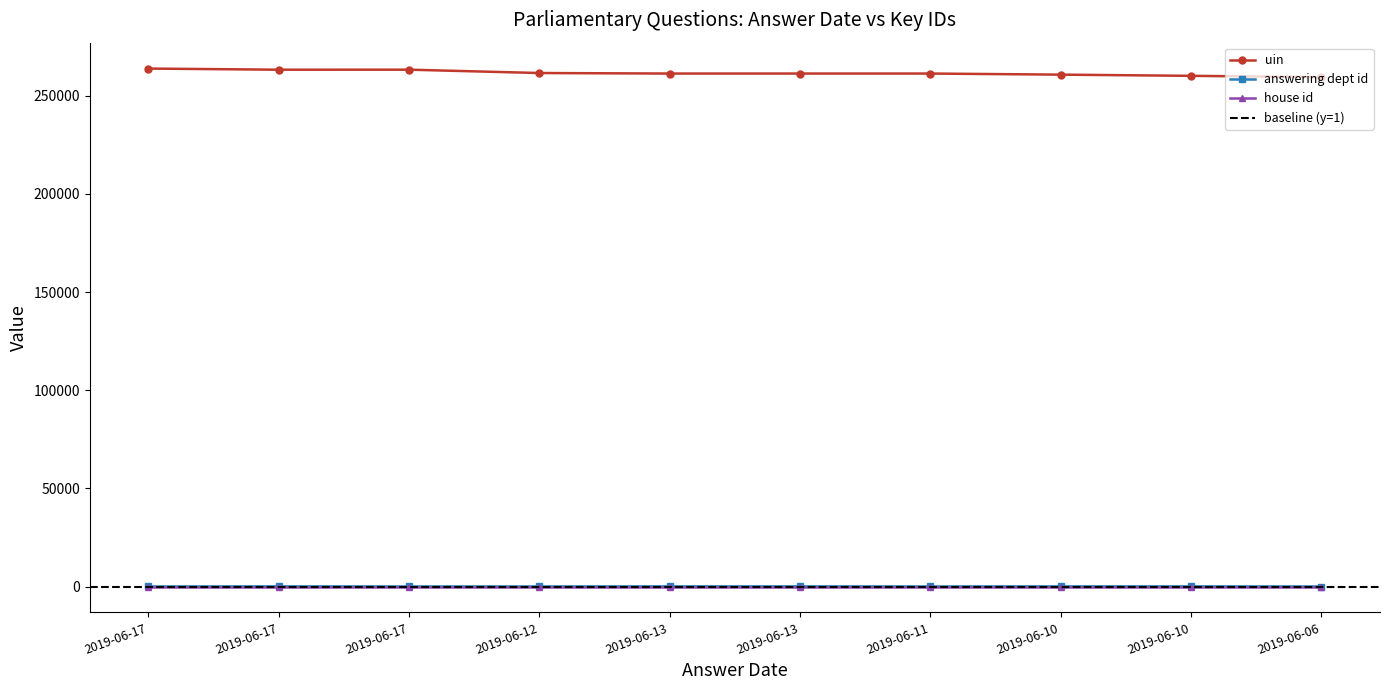

True or false: answering dept id has a value of 53 at 2019-06-10.

True